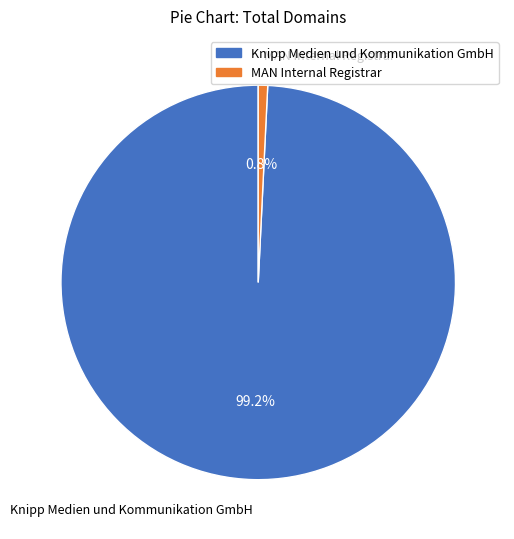

To the nearest percent, what is the difference between the Knipp Medien und Kommunikation GmbH and MAN Internal Registrar slice percentages?

98%